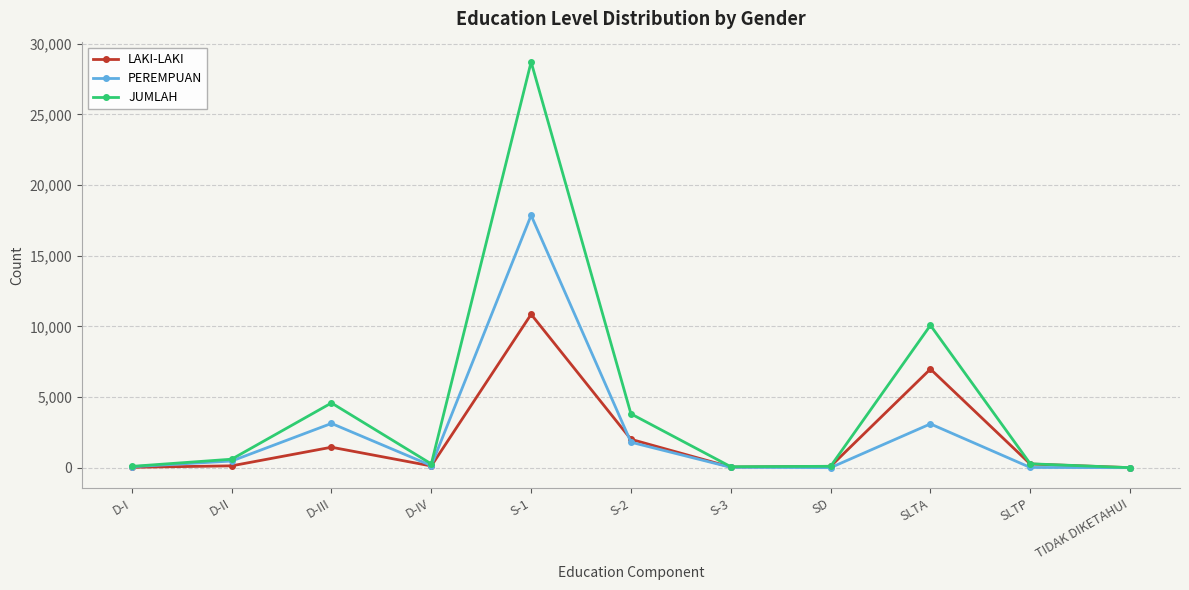

What is the label of the 11th point from the right?

D-I